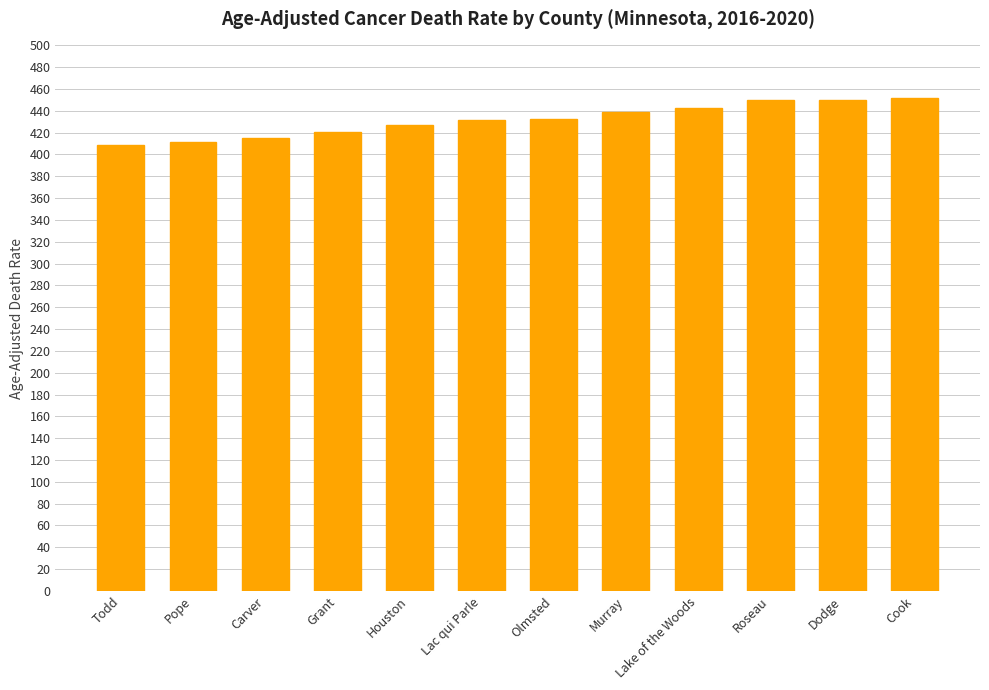

What is the greatest value displayed?

451.9